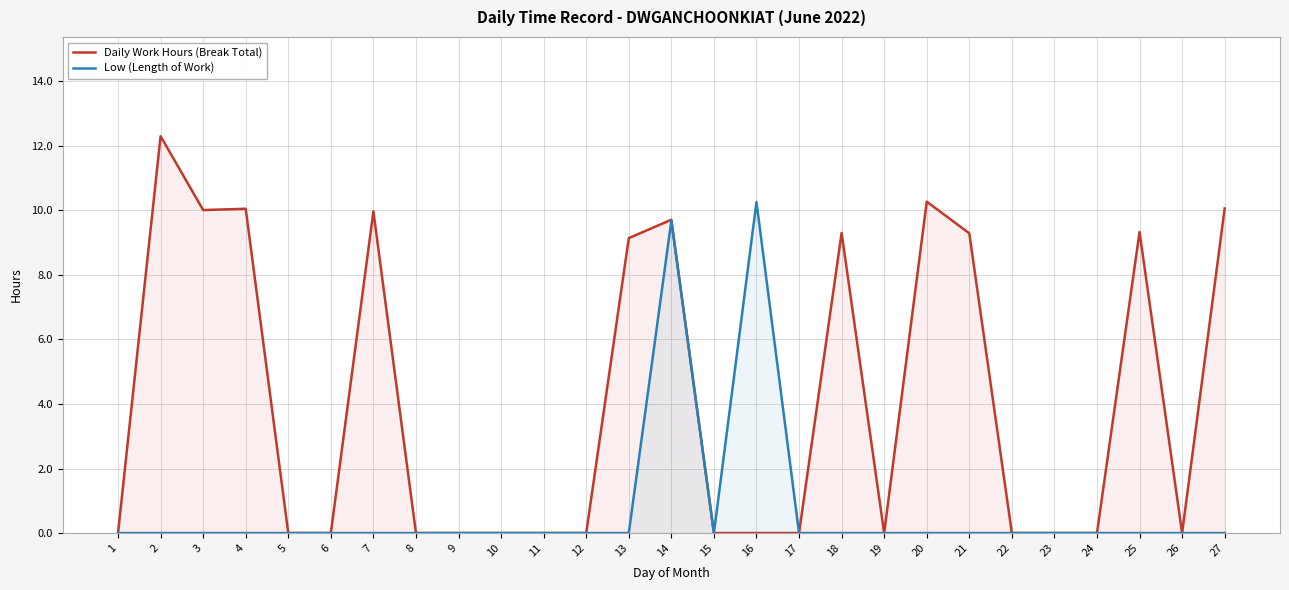

The value of Daily Work Hours (Break Total) at 21 is 13.0. True or false?

False